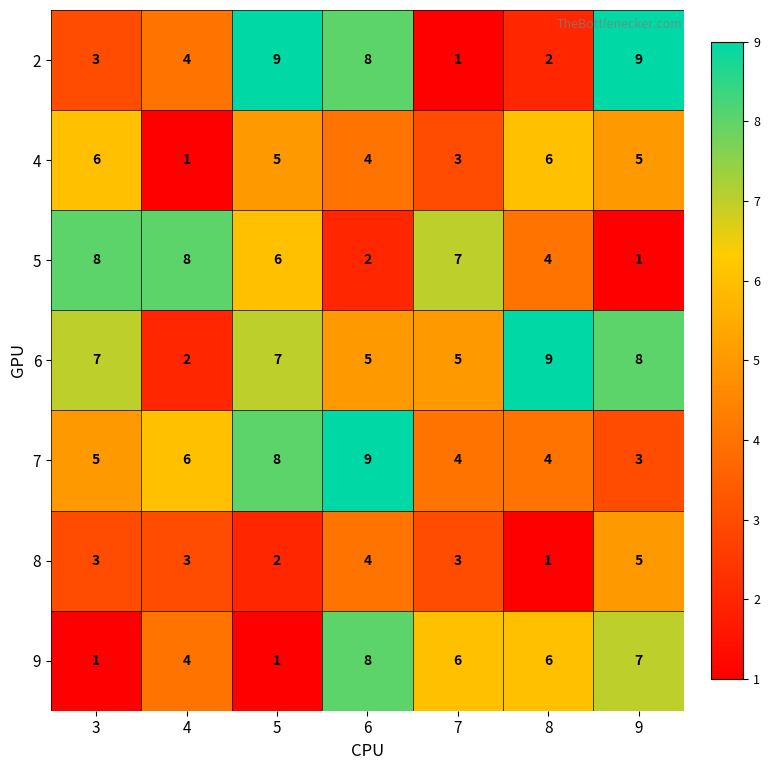

At how many categories does at least one series exceed 5?

7